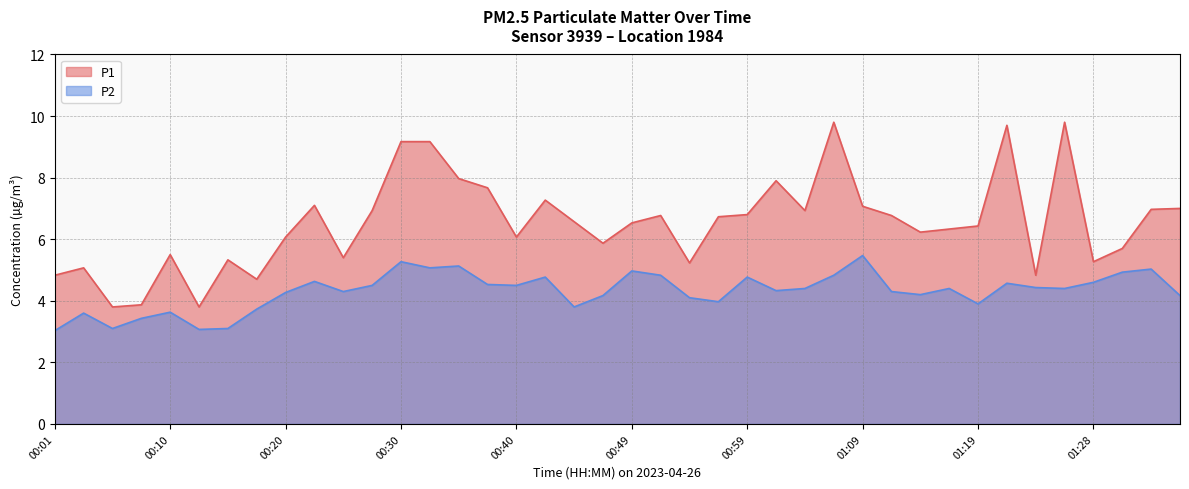

Reading left to right, transcribe all the data shown in this chart.

P1: 4.8	5.1	3.8	3.9	5.5	3.8	5.3	4.7	6.1	7.1	5.4	6.9	9.2	9.2	8.0	7.7	6.1	7.3	6.6	5.9	6.5	6.8	5.2	6.7	6.8	7.9	6.9	9.8	7.1	6.8	6.2	6.3	6.4	9.7	4.8	9.8	5.3	5.7	7.0	7.0
P2: 3.0	3.6	3.1	3.4	3.6	3.1	3.1	3.7	4.3	4.6	4.3	4.5	5.3	5.1	5.1	4.5	4.5	4.8	3.8	4.2	5.0	4.8	4.1	4.0	4.8	4.3	4.4	4.8	5.5	4.3	4.2	4.4	3.9	4.6	4.4	4.4	4.6	4.9	5.0	4.2